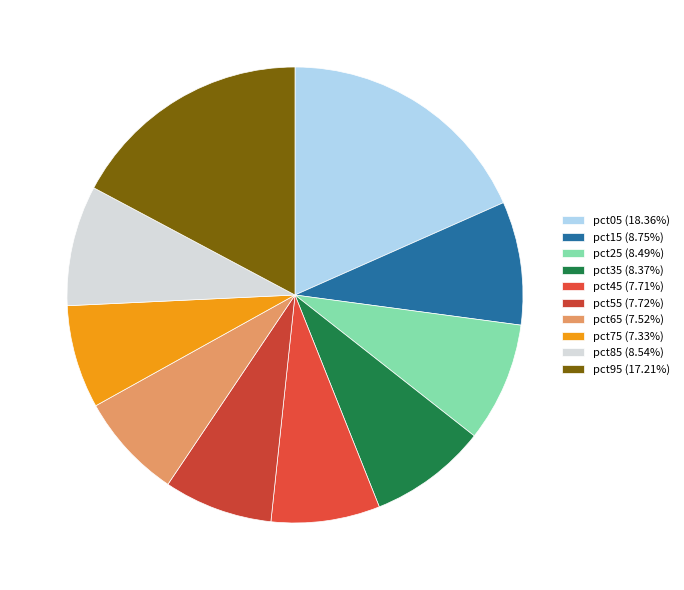

How many slices are in this pie chart?

10